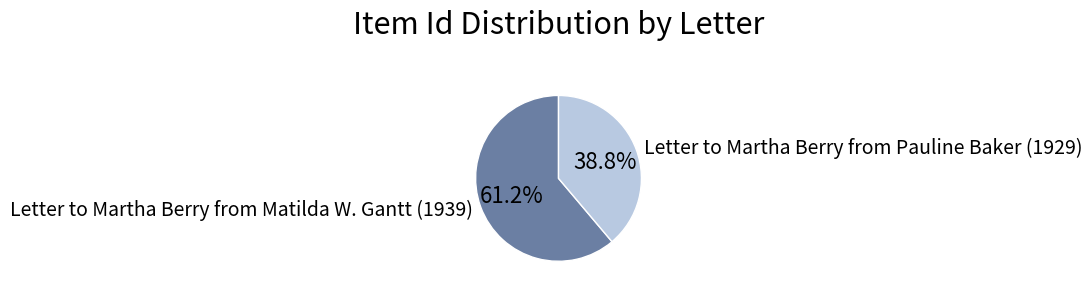

What is the ratio of the value at Letter to Martha Berry from Pauline Baker (1929) to the value at Letter to Martha Berry from Matilda W. Gantt (1939)?

0.6